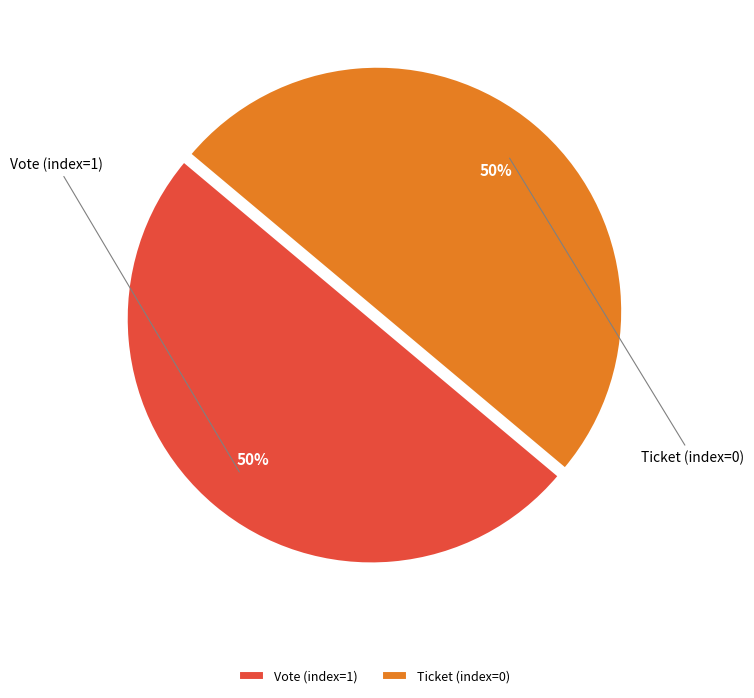

Combined, do Ticket (index=0) and Vote (index=1) account for over 50%?

Yes